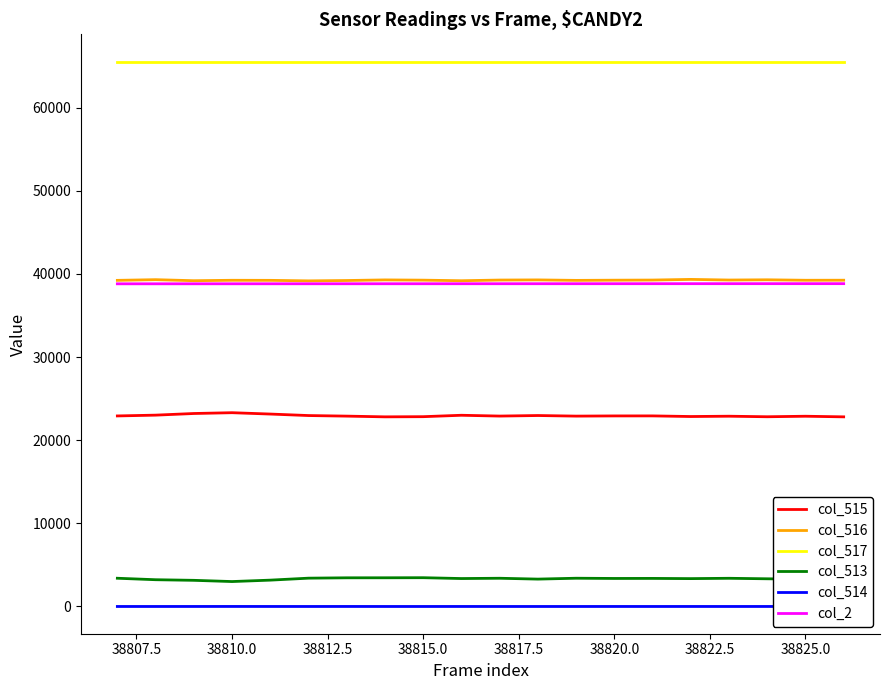

True or false: col_517 and col_513 cross at least once.

False